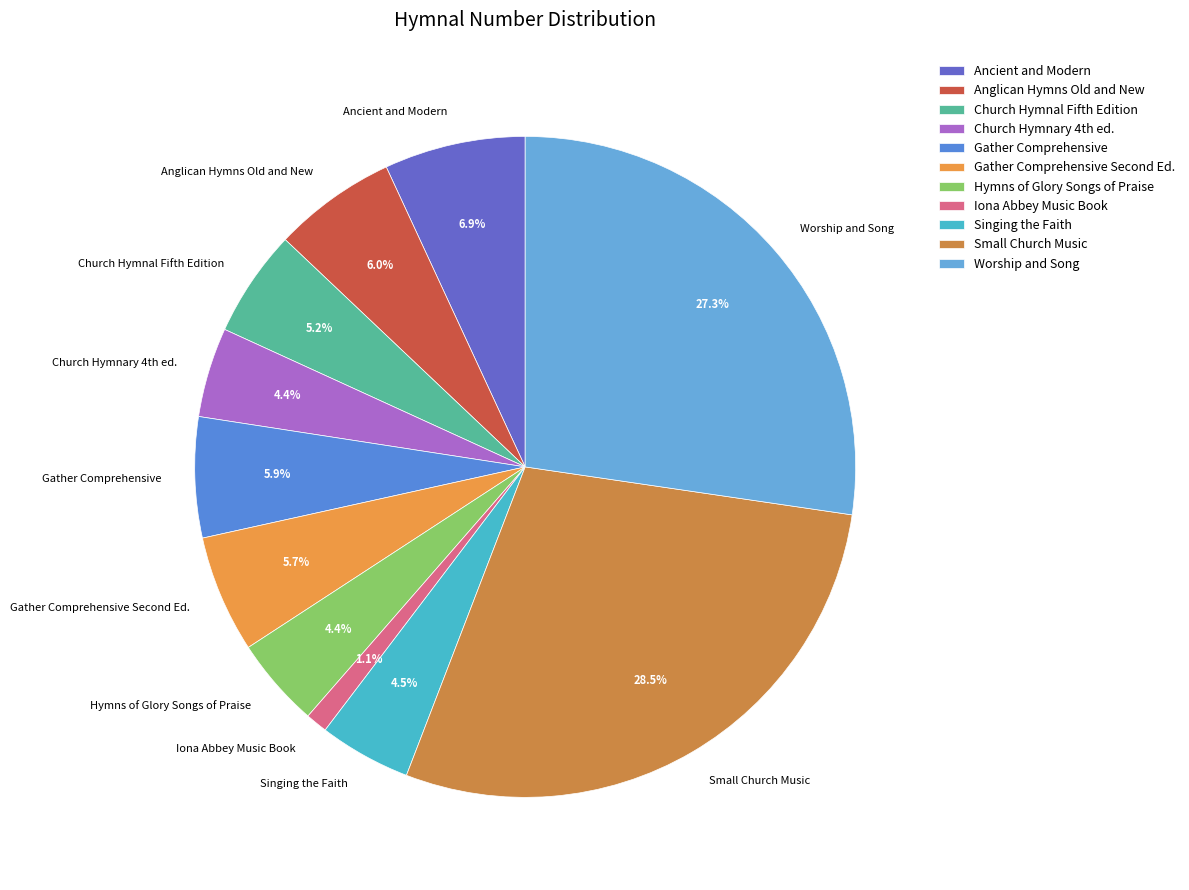

Is there a majority slice in this chart?

No